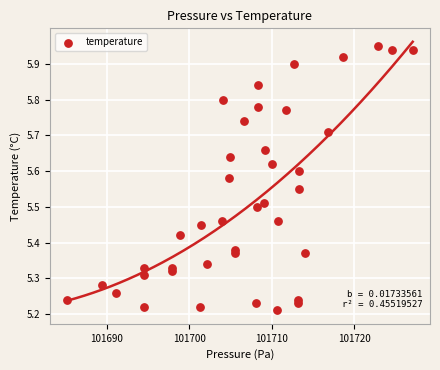

What is the range of Y values (max minus min)?

0.7